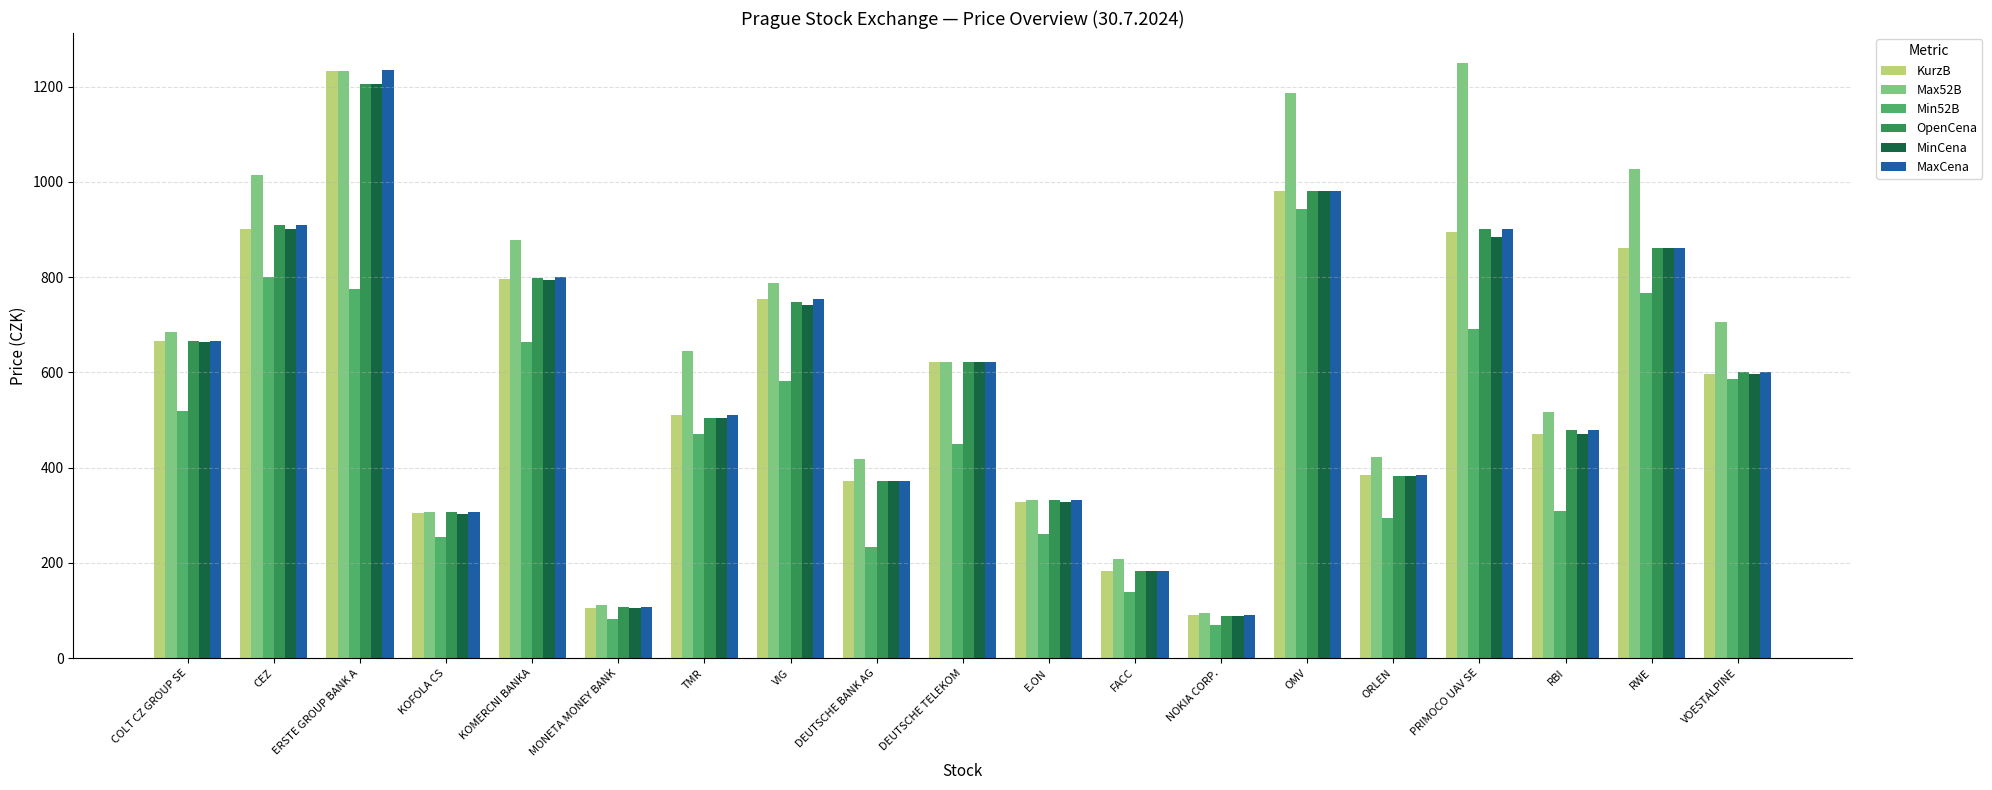

At which label does MaxCena reach its peak?

ERSTE GROUP BANK A